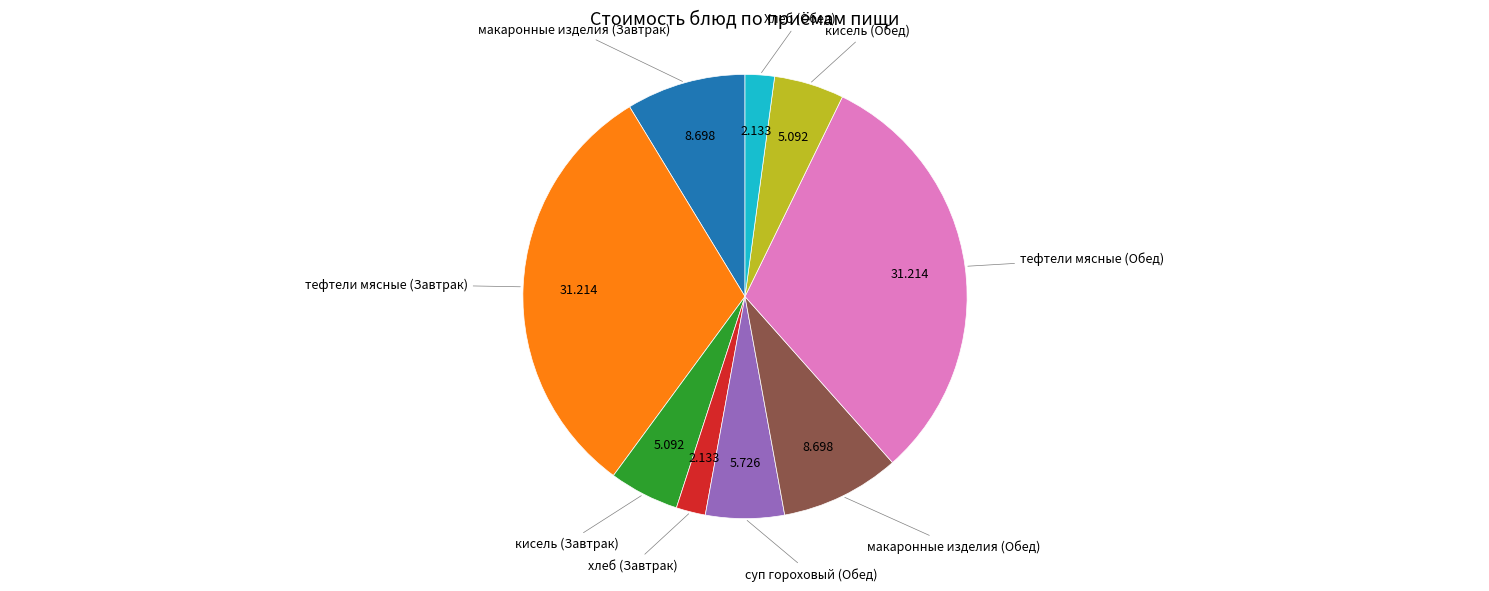

Is there any slice that represents more than half of the pie?

No